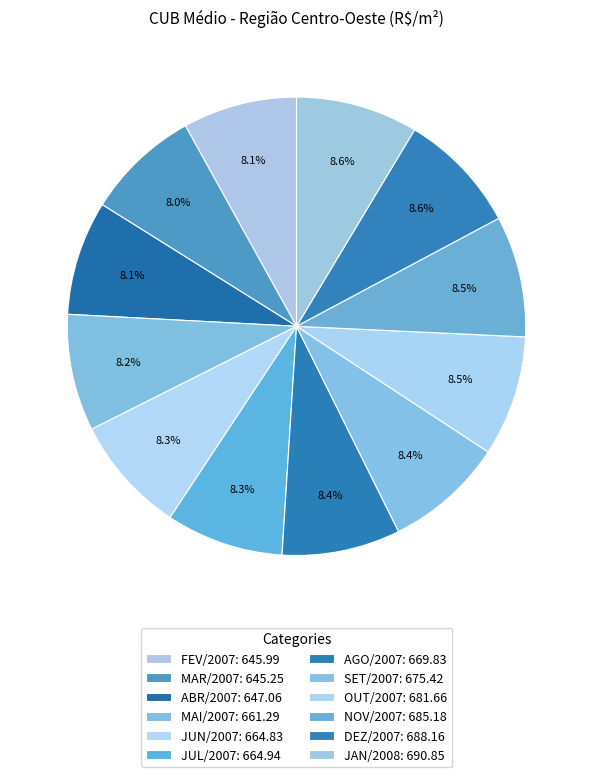

Count the number of slices in the pie.

12